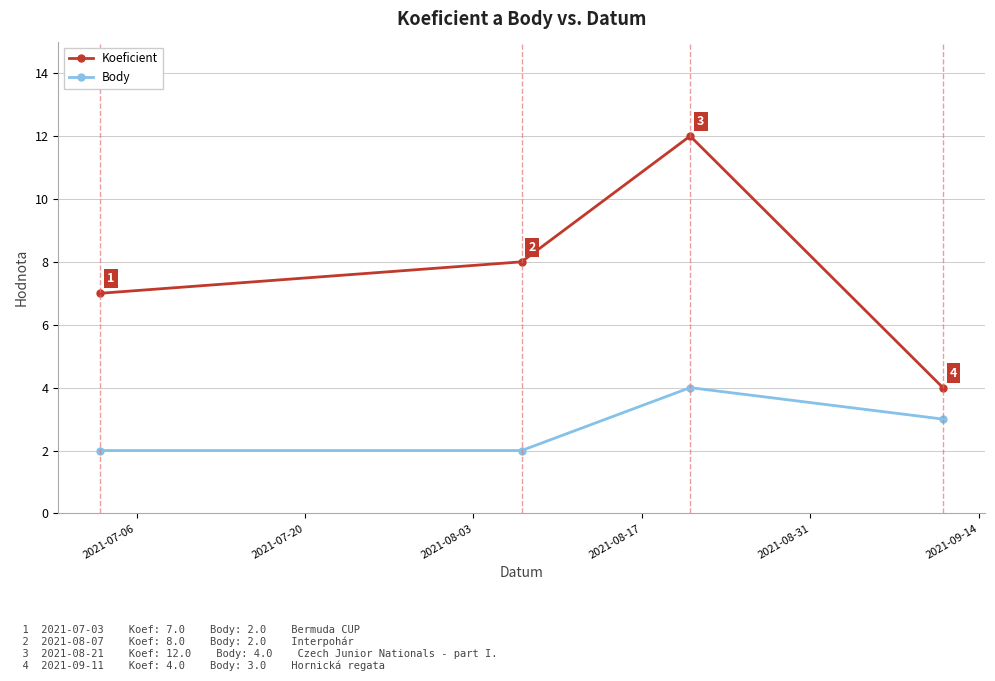

What is the maximum value for Koeficient?

12